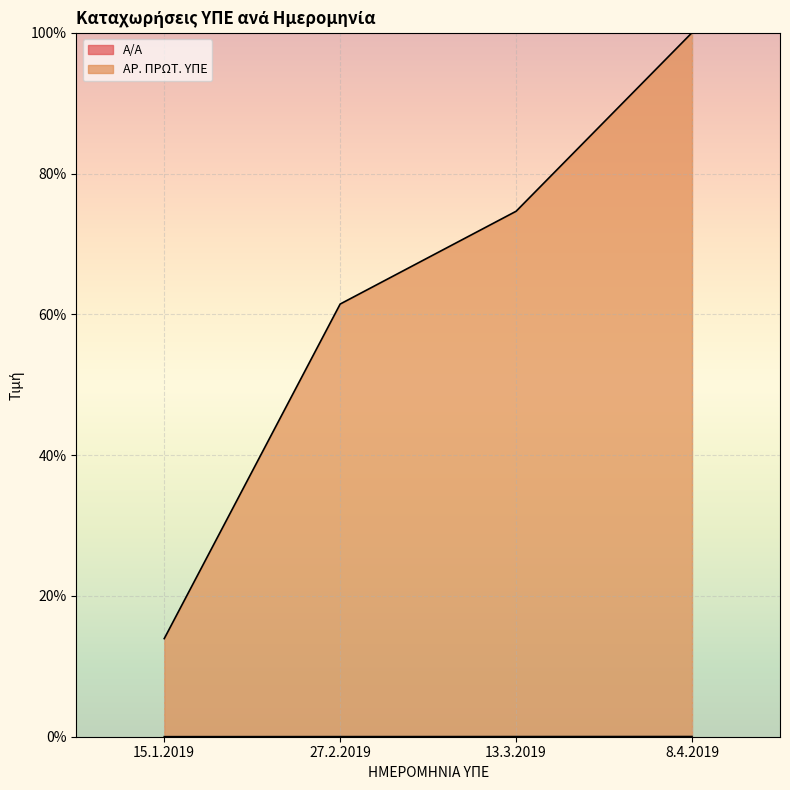

List the labels in order of Α/Α value, smallest first.

15.1.2019, 27.2.2019, 13.3.2019, 8.4.2019